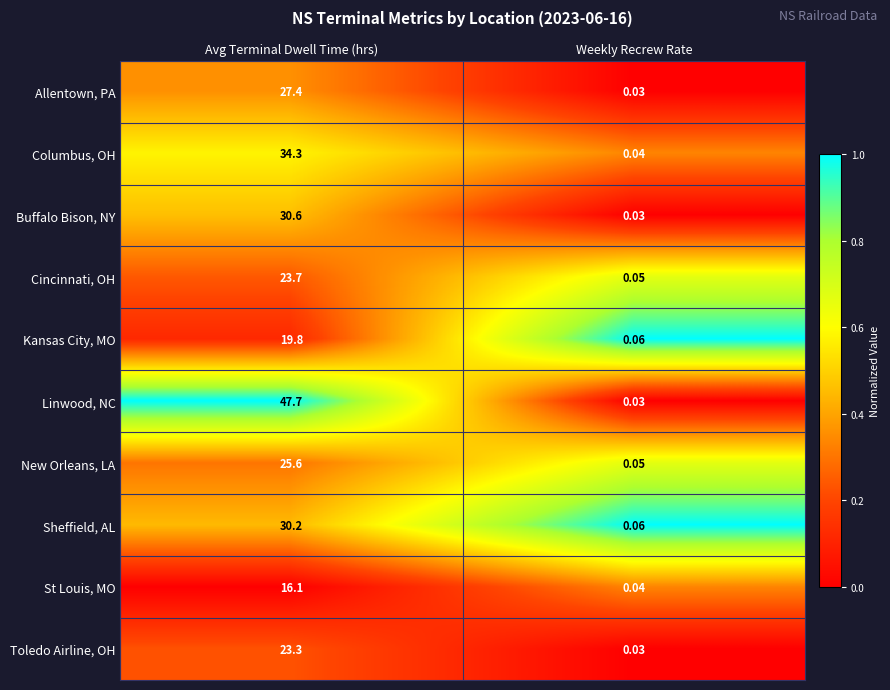

At which category does the chart reach its peak across all series?

Avg Terminal Dwell Time (hrs)